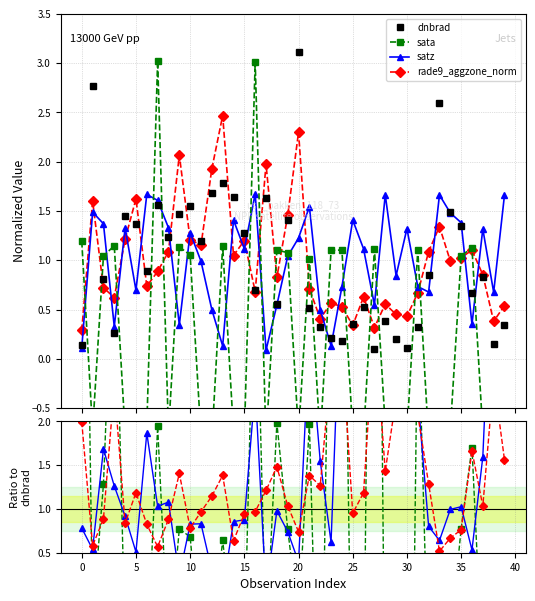

How many interior local valleys does the rade9_aggzone_norm series have?

12